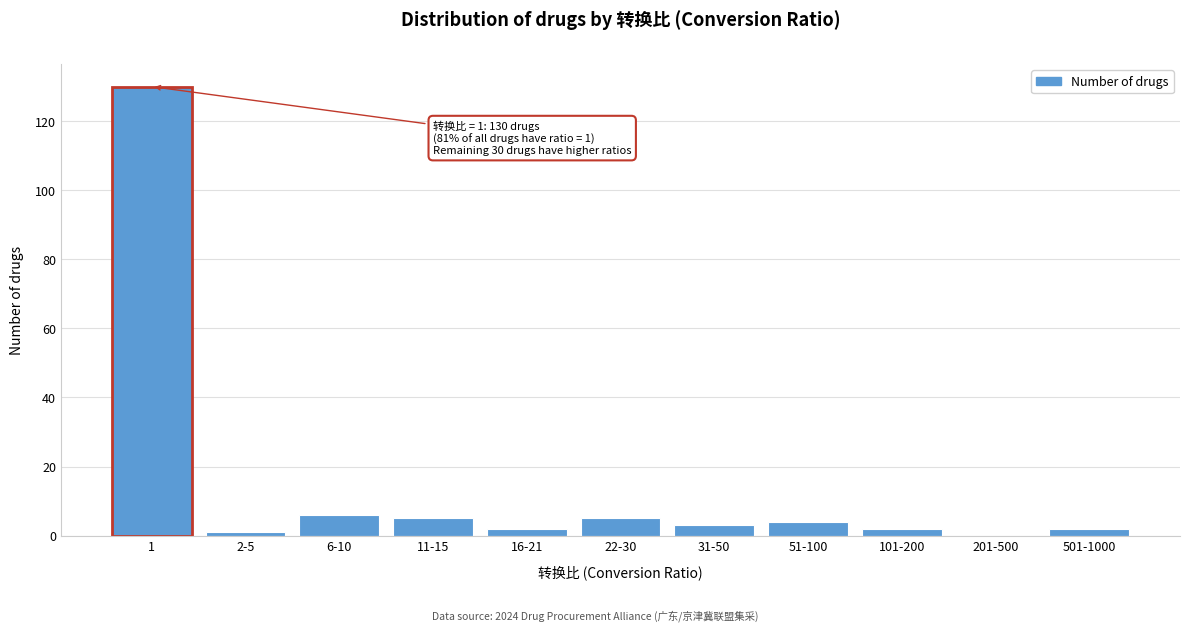

Reading right to left, list all the values displayed in this chart.

501-1000=2	201-500=0	101-200=2	51-100=4	31-50=3	22-30=5	16-21=2	11-15=5	6-10=6	2-5=1	1=130